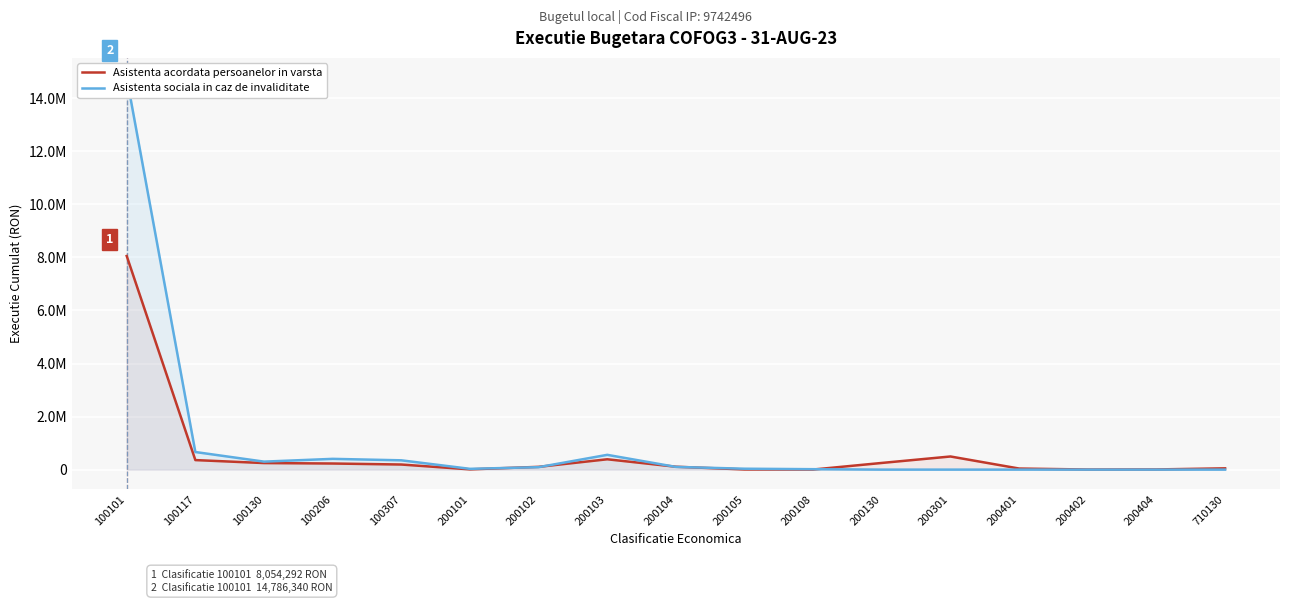

What is the difference between the Asistenta acordata persoanelor in varsta values at 200401 and 200101?

30662.1